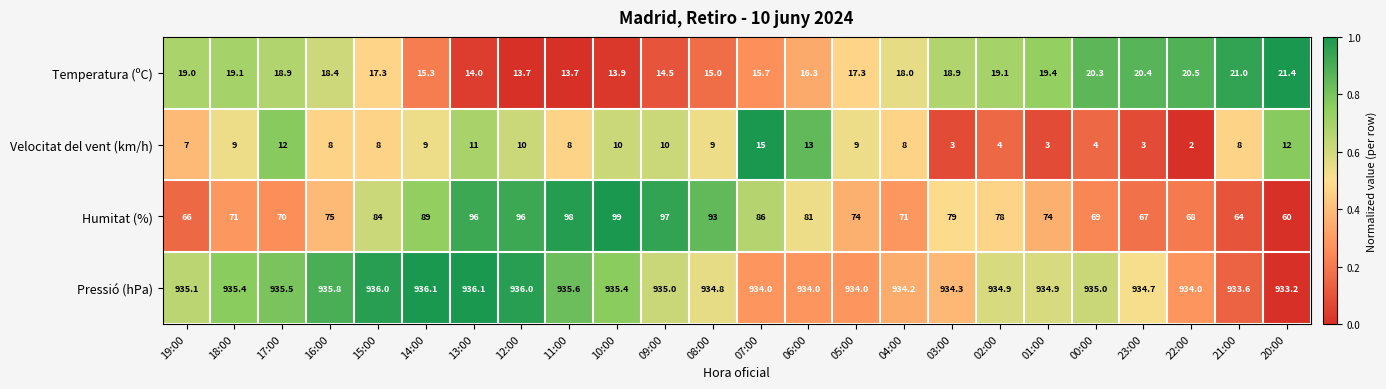

List the series in order of their peak value, lowest first.

Velocitat del vent (km/h), Temperatura (ºC), Humitat (%), Pressió (hPa)